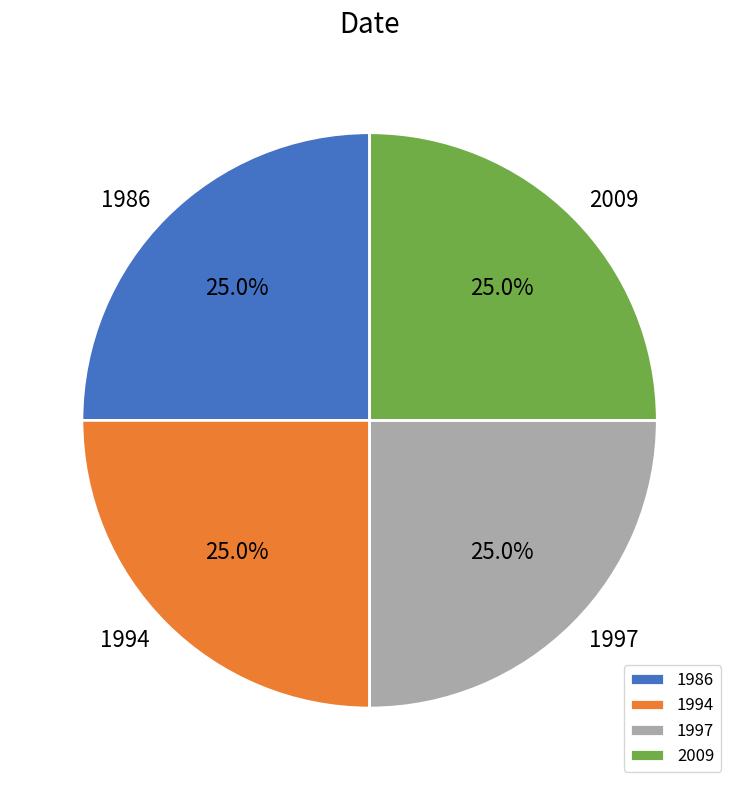

What portion of the pie excludes 1997?

74.8%